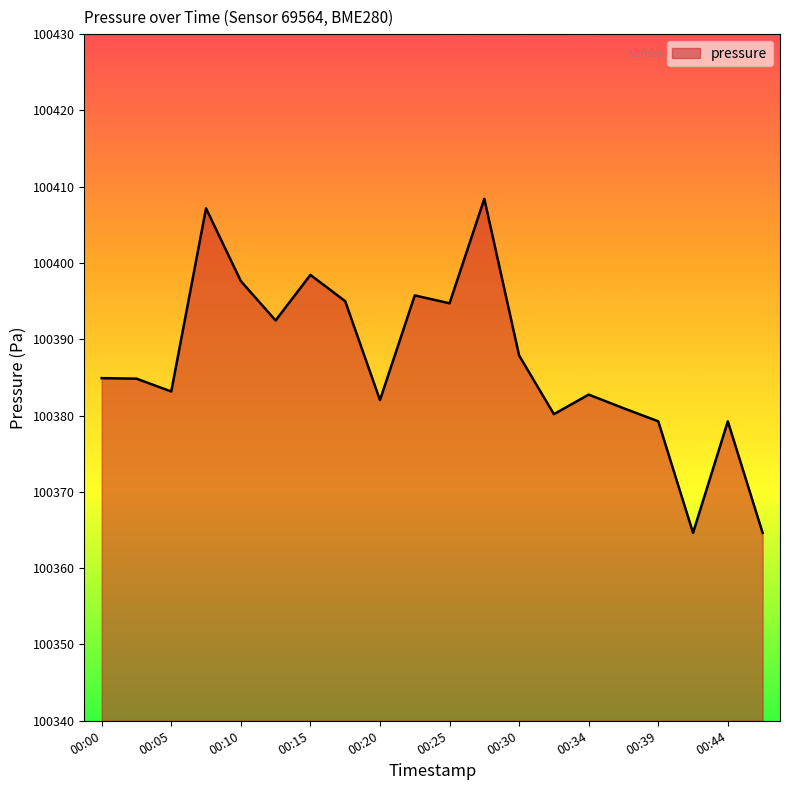

What is the maximum value shown in the chart?

100408.4